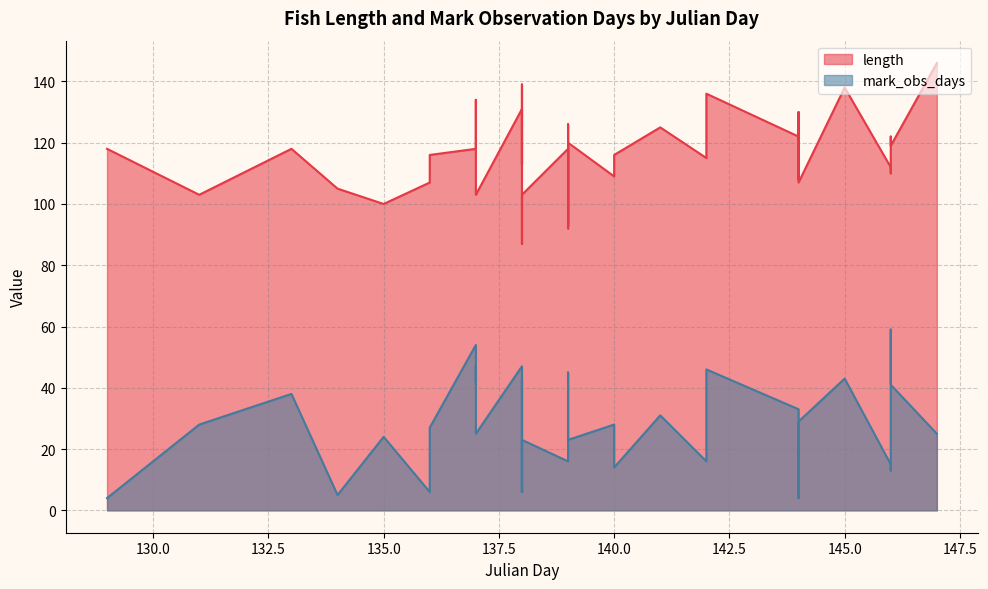

What is the average value of the length series?

117